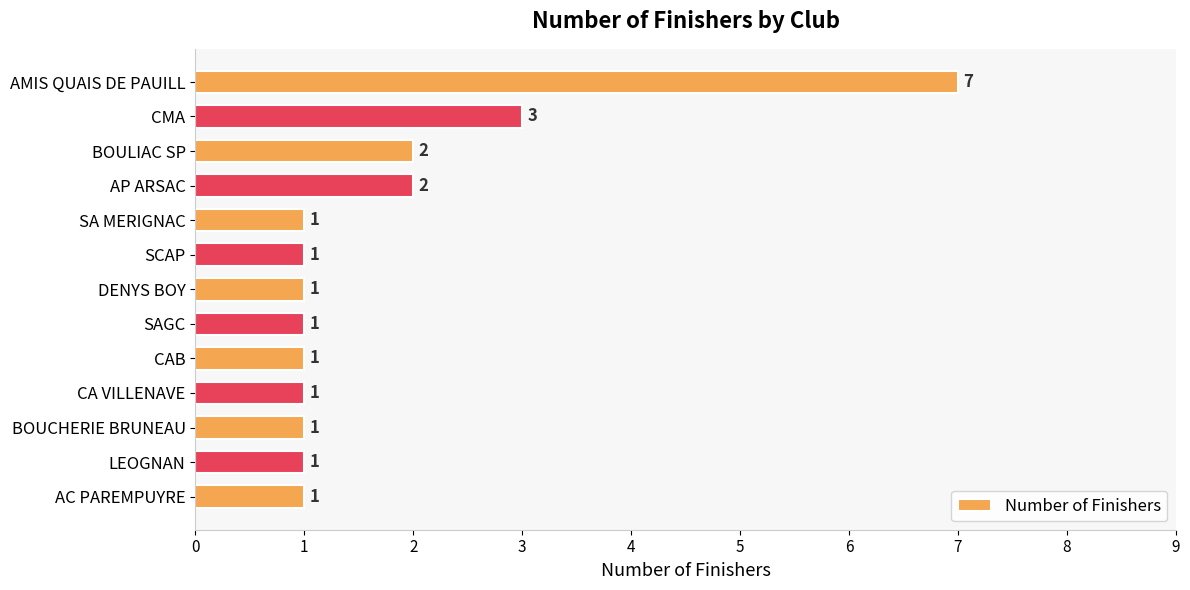

Between AMIS QUAIS DE PAUILL and SCAP, which is larger?

AMIS QUAIS DE PAUILL